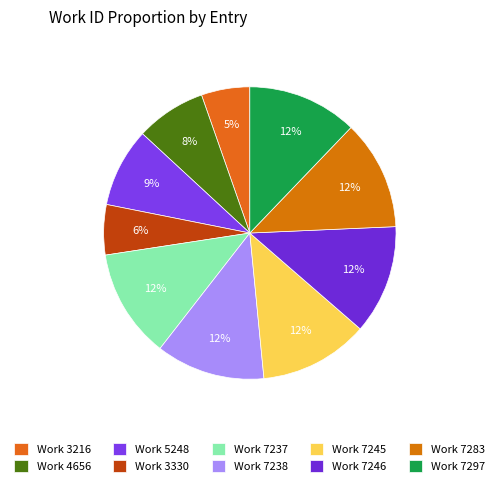

Is it true that Work 7246 is 12% of the pie?

True